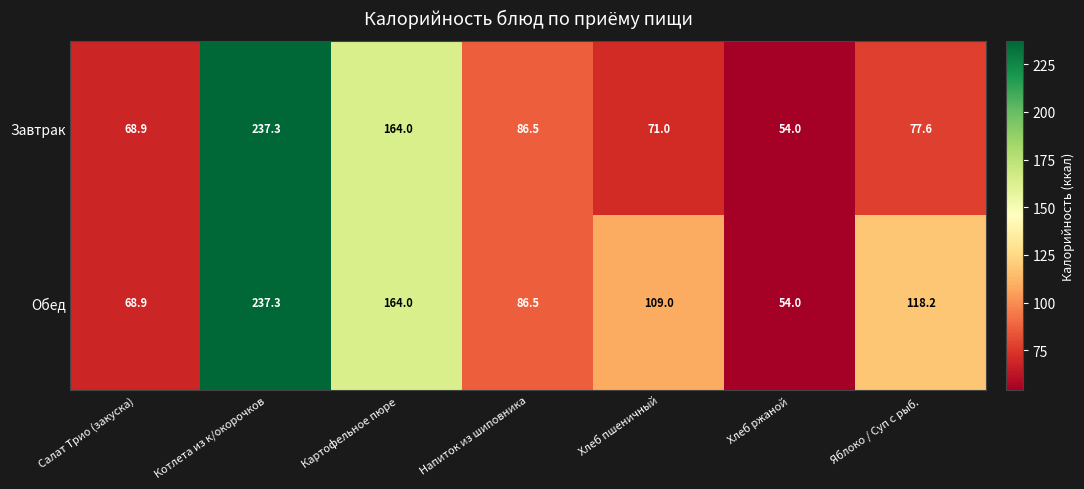

Which label corresponds to the smallest value in the chart?

Хлеб ржаной